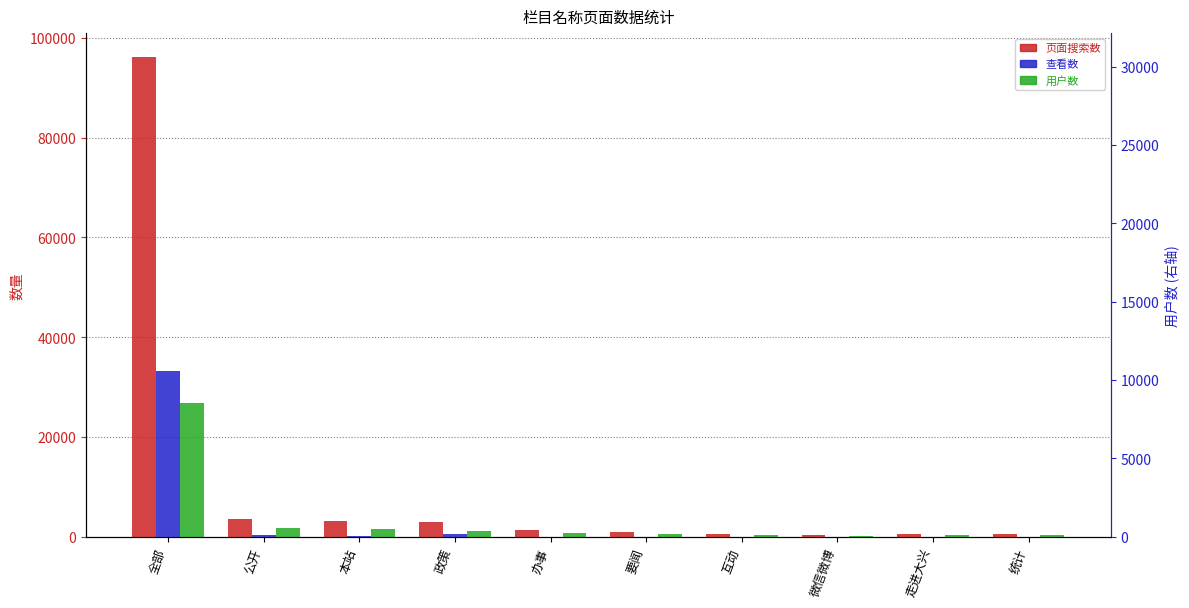

What is the lowest value of the 查看数 series?

5